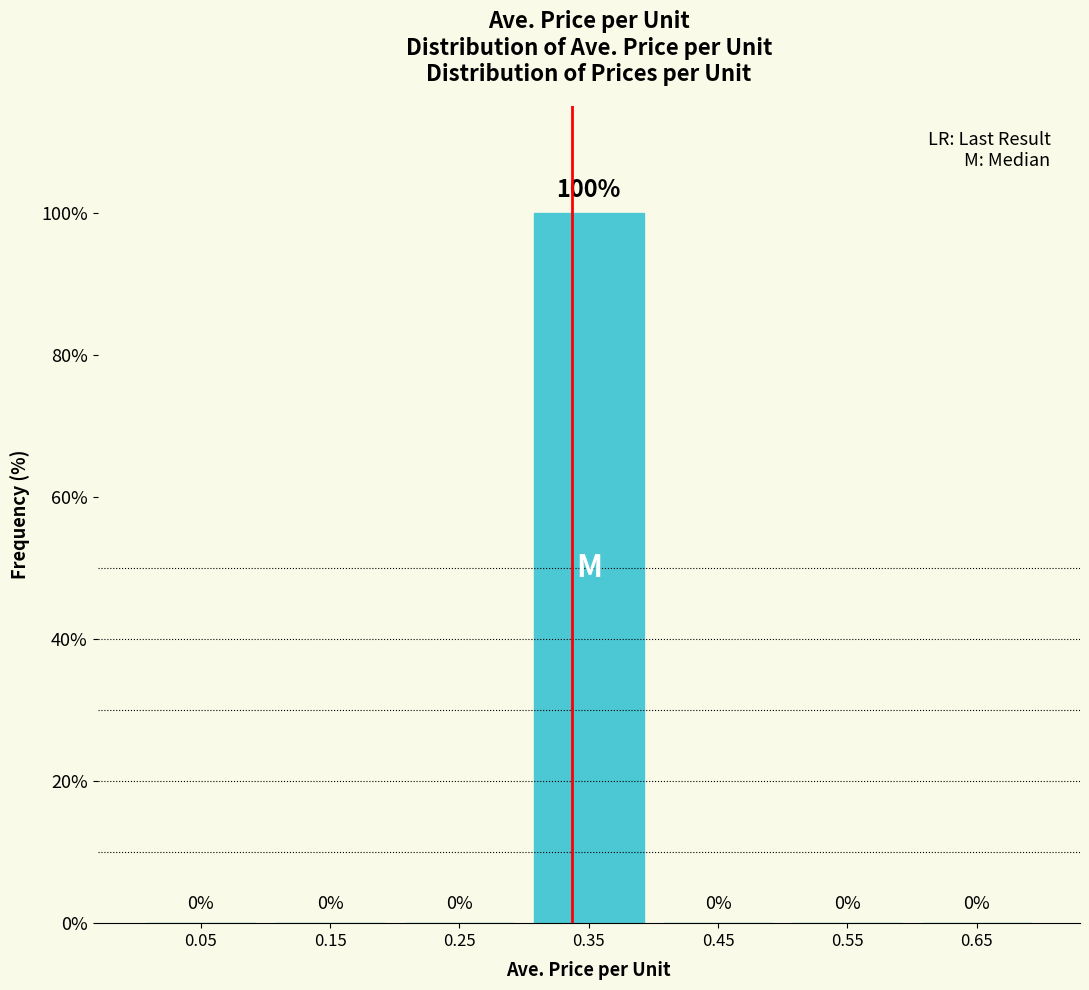

Reading left to right, list all the values displayed in this chart.

0.05=0	0.15=0	0.25=0	0.35=100	0.45=0	0.55=0	0.65=0